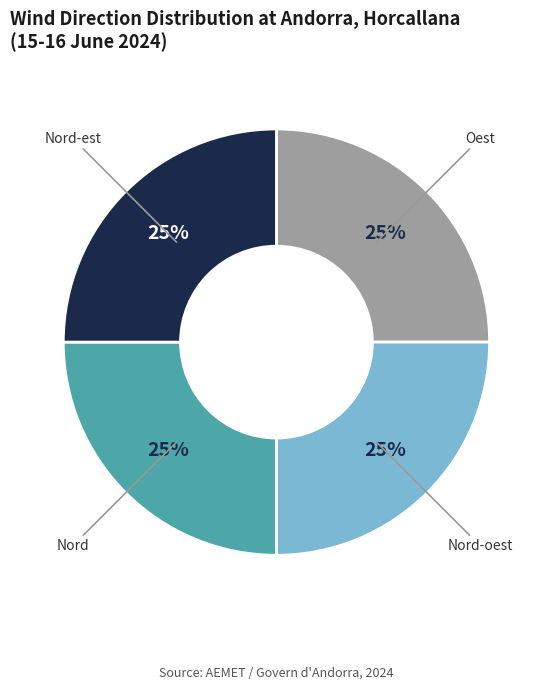

Does any single category account for the majority?

No